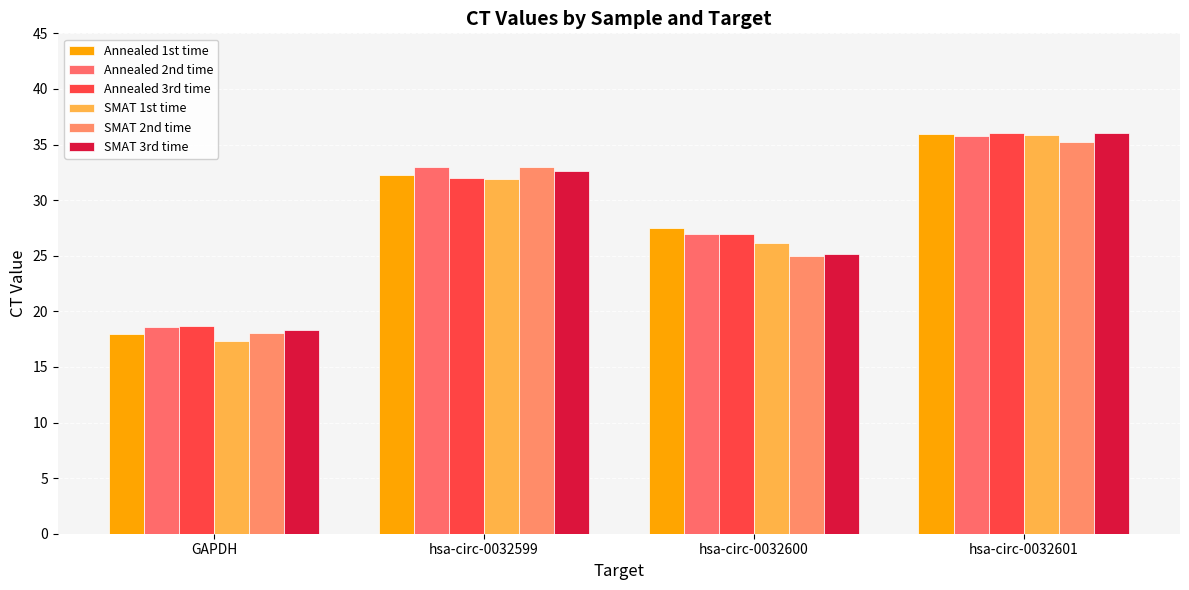

What value does the SMAT 3rd time series have at hsa-circ-0032599?

32.6